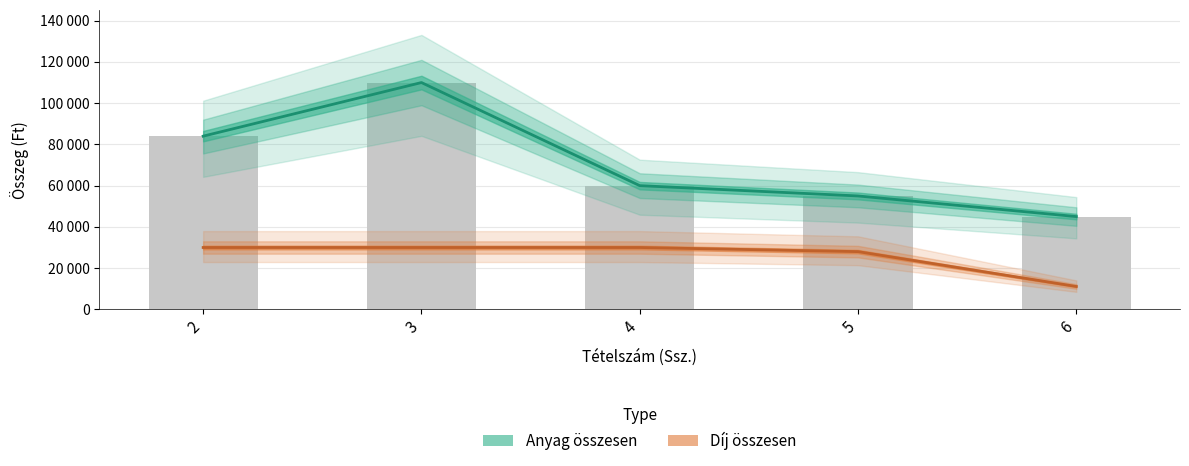

Reading left to right, list all the values displayed in this chart.

Anyag összesen: 2=84000	3=110000	4=60000	5=55000	6=45000
Díj összesen: 2=30000	3=30000	4=30000	5=28000	6=11100